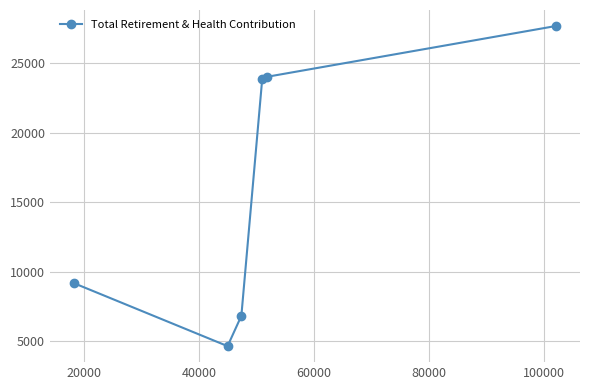

True or false: there are more than 1 points higher than both neighbors.

False